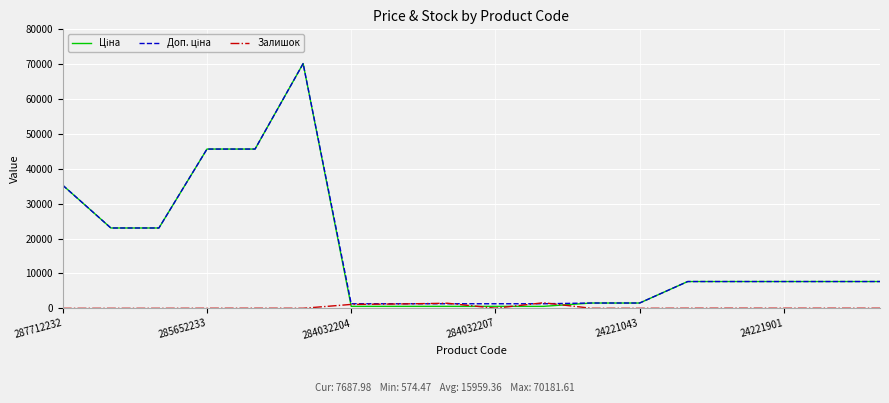

How many lines are shown in the chart?

3